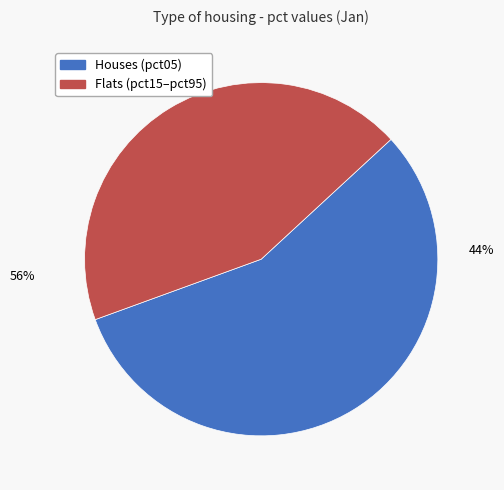

Combined, do pct05 and pct55 account for over 50%?

Yes